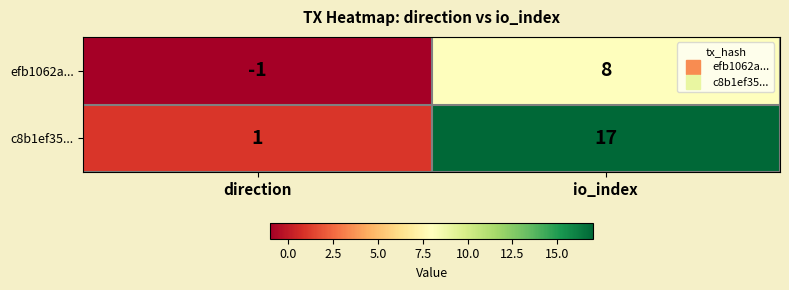

Rank the series by their maximum value, from lowest to highest.

efb1062a..., c8b1ef35...